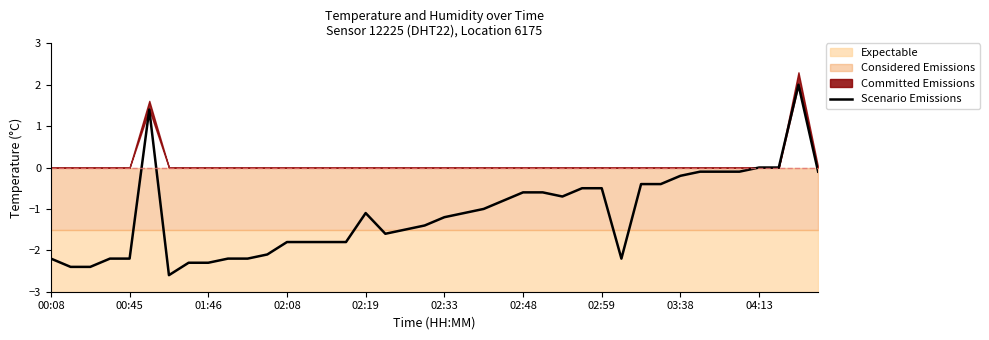

What is the minimum value shown in the chart?

-2.6